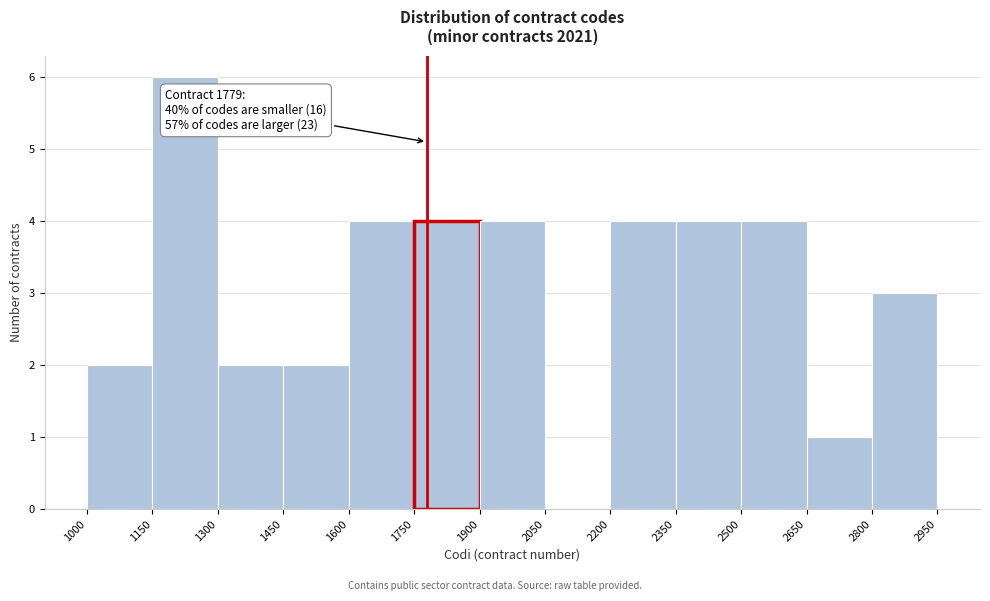

Which range on the x-axis has the tallest bar?

1150 to 1300